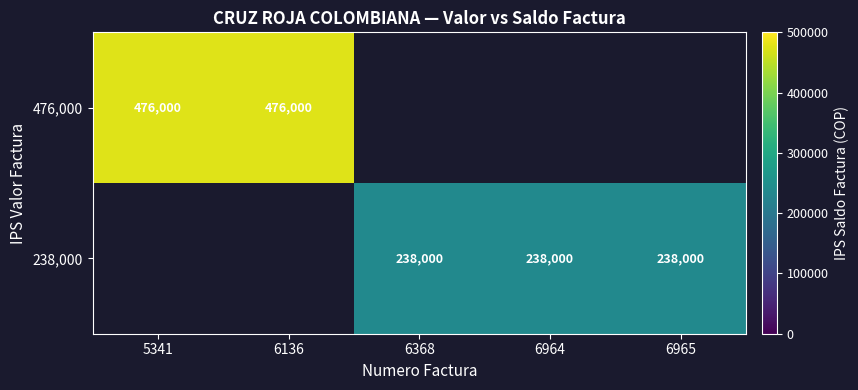

The value of row_0 at 6136 is 843642.5. True or false?

False